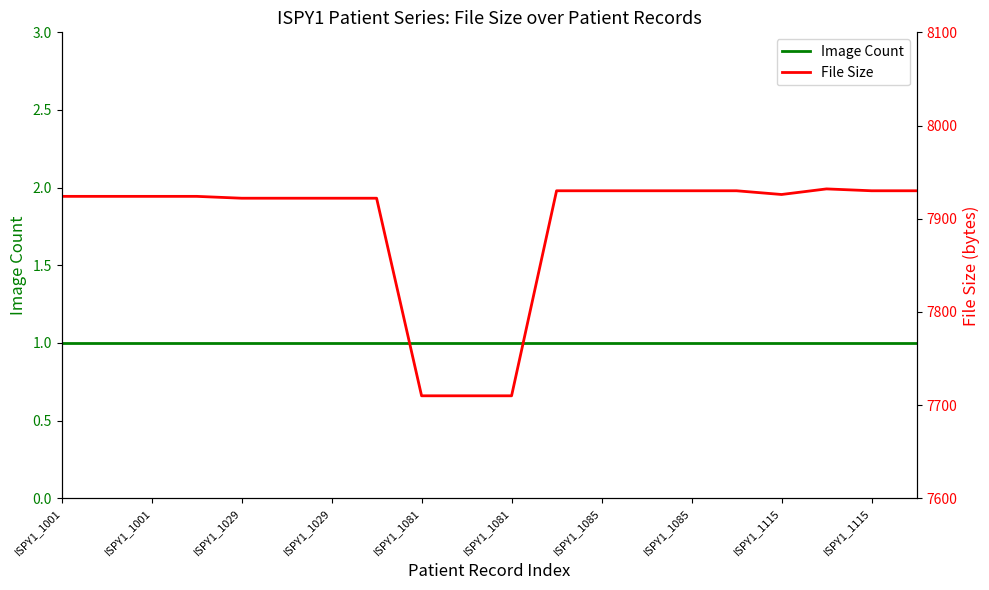

Where is Image Count nearest to the value 1?

ISPY1_1001